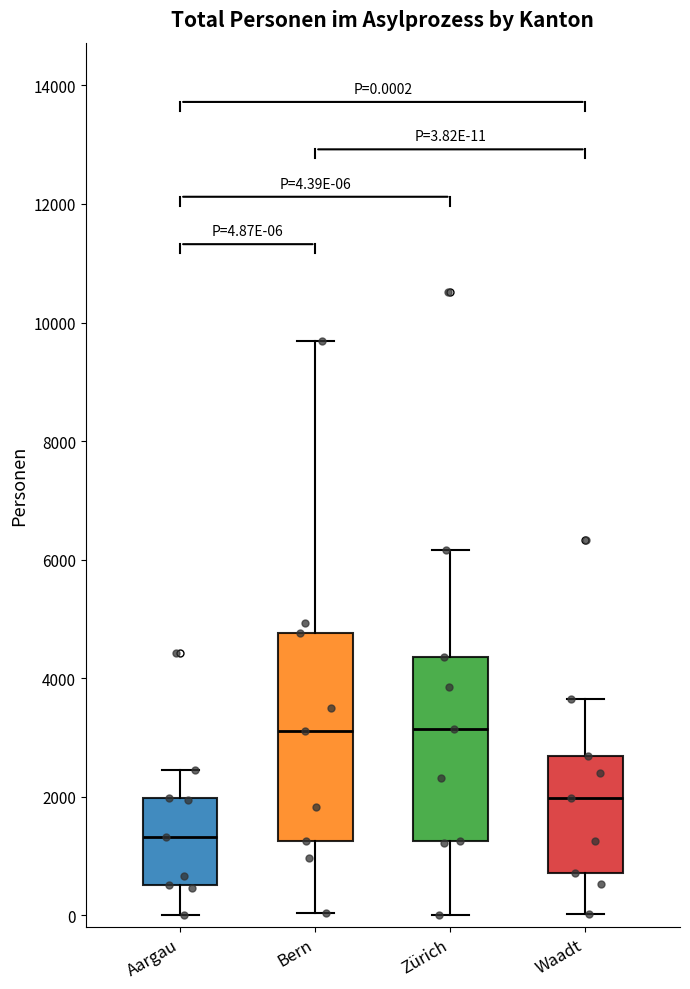

Which box has the lowest median line?

Aargau